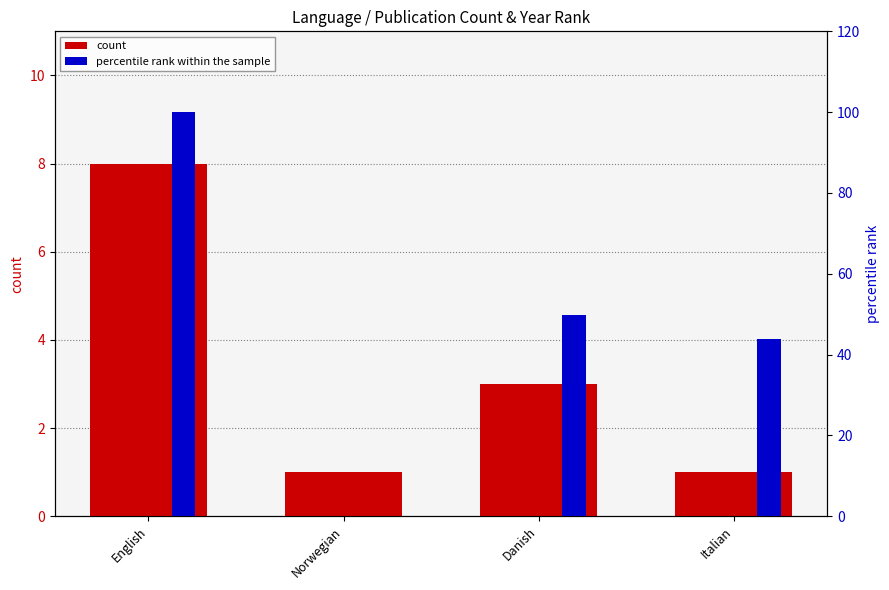

What is the label of the 1st bar from the left?

English